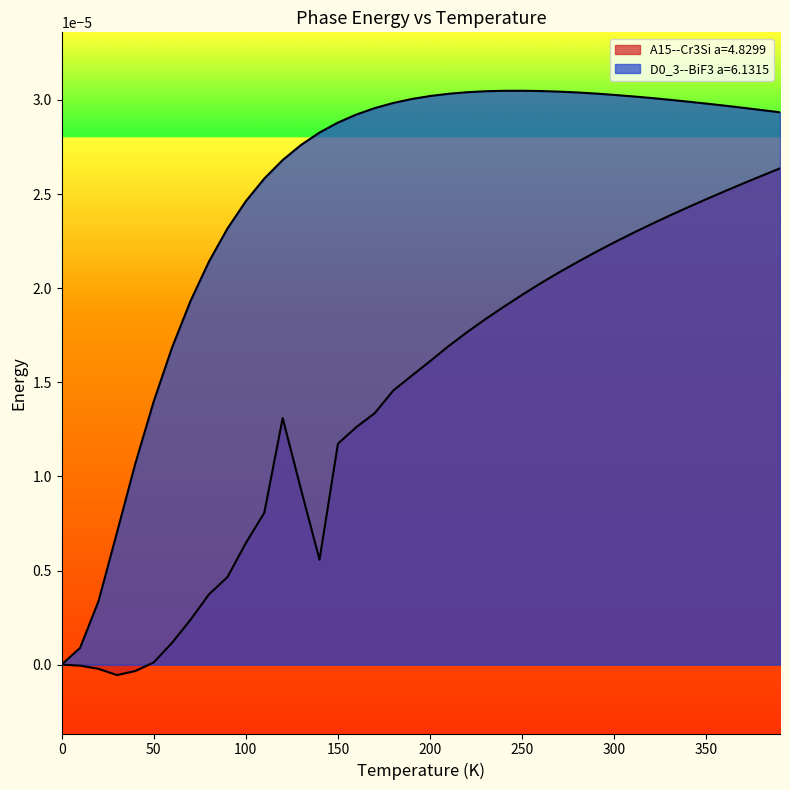

Which series has the largest range (max minus min)?

D0_3--BiF3 a=6.1315